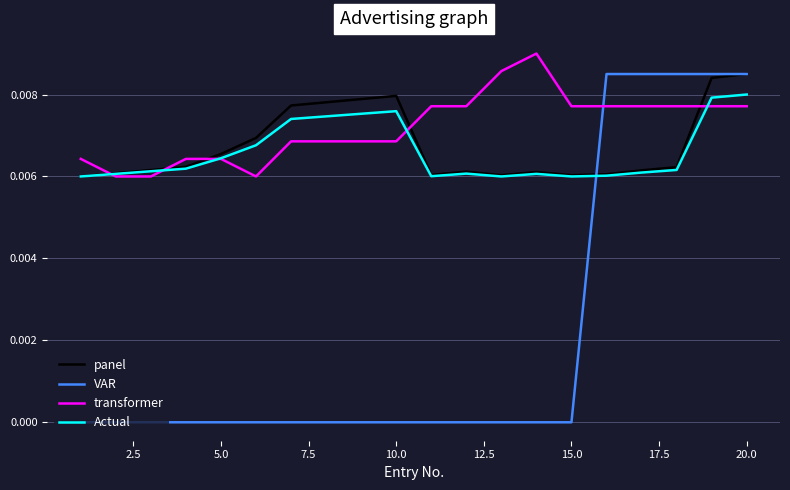

How many intersections are there between VAR and transformer?

1